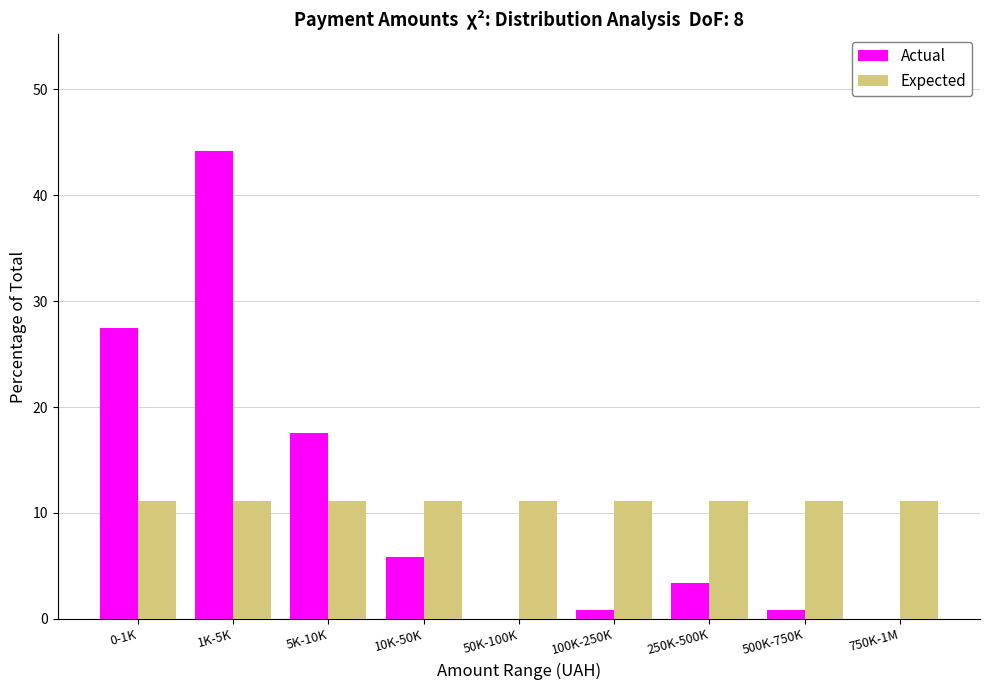

Reading left to right, transcribe all the data shown in this chart.

Actual: 0-1K=27.5	1K-5K=44.2	5K-10K=17.5	10K-50K=5.8	50K-100K=0.0	100K-250K=0.8	250K-500K=3.3	500K-750K=0.8	750K-1M=0.0
Expected: 0-1K=11.1	1K-5K=11.1	5K-10K=11.1	10K-50K=11.1	50K-100K=11.1	100K-250K=11.1	250K-500K=11.1	500K-750K=11.1	750K-1M=11.1